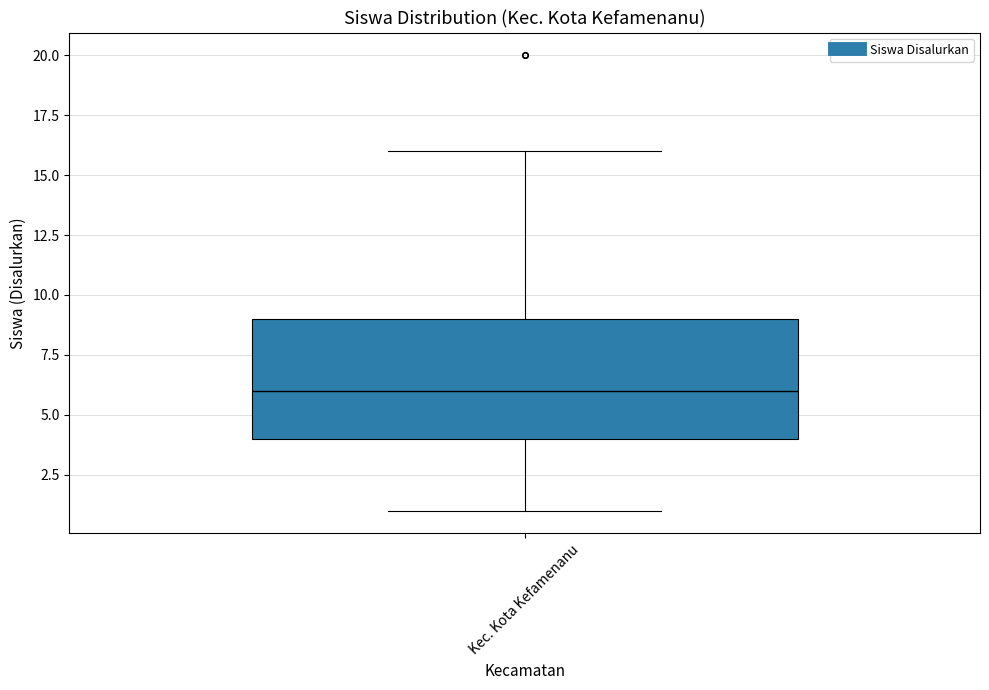

Transcribe this box plot: give where the median line is, the range the box spans, and where the two whiskers end, as read against the y-axis. The values are not printed on the chart, so give them approximately, as read against the axis.

median 6, box 4 to 9, whiskers 1 to 16